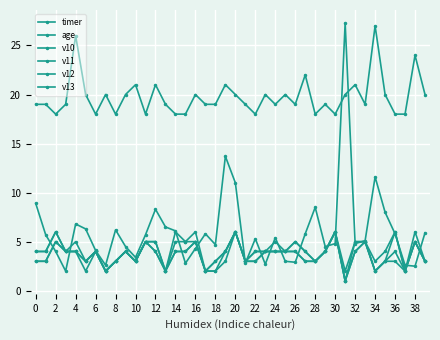

Count the number of categories in the chart.

40